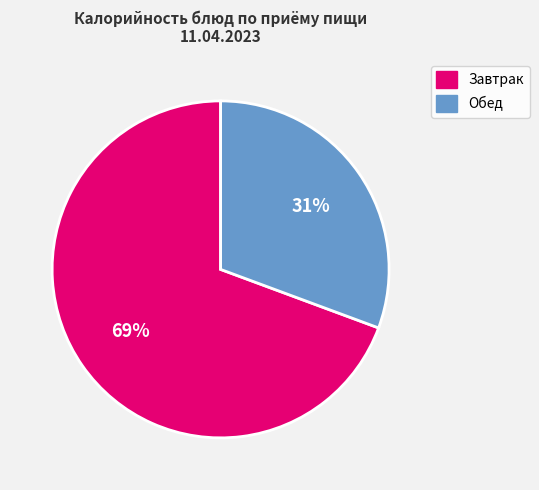

How many segments does this pie chart have?

2